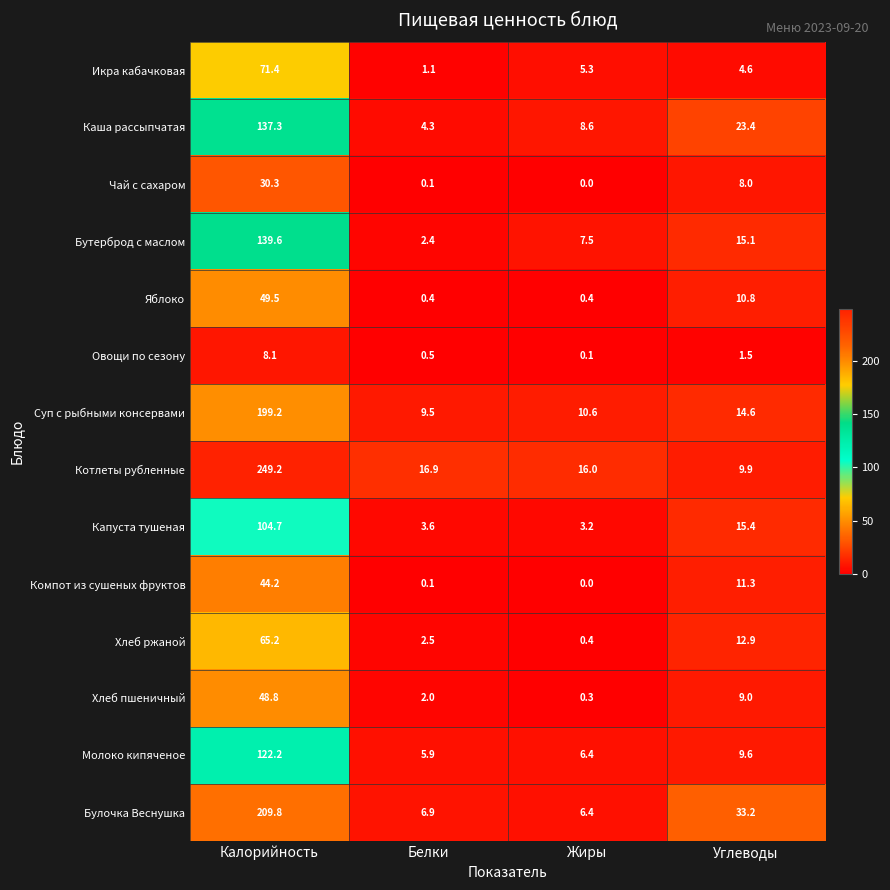

What is the difference between the maximum and minimum values in the Компот из сушеных фруктов series?

44.2